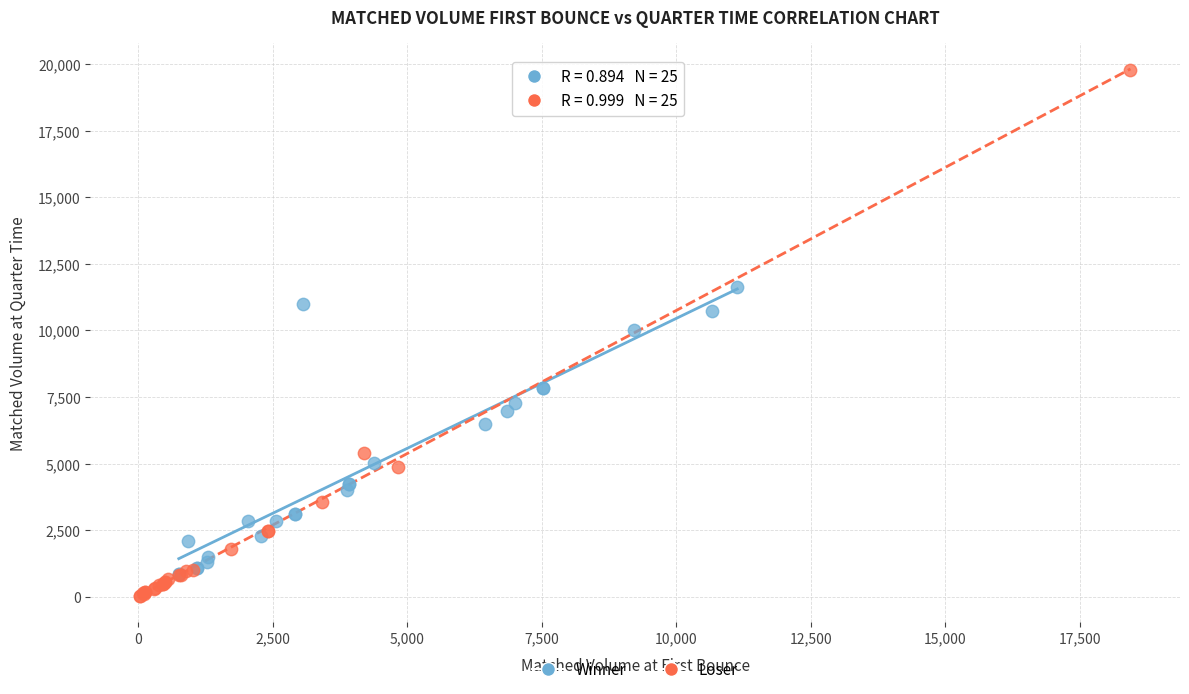

Which series has the widest spread of Y values?

Loser